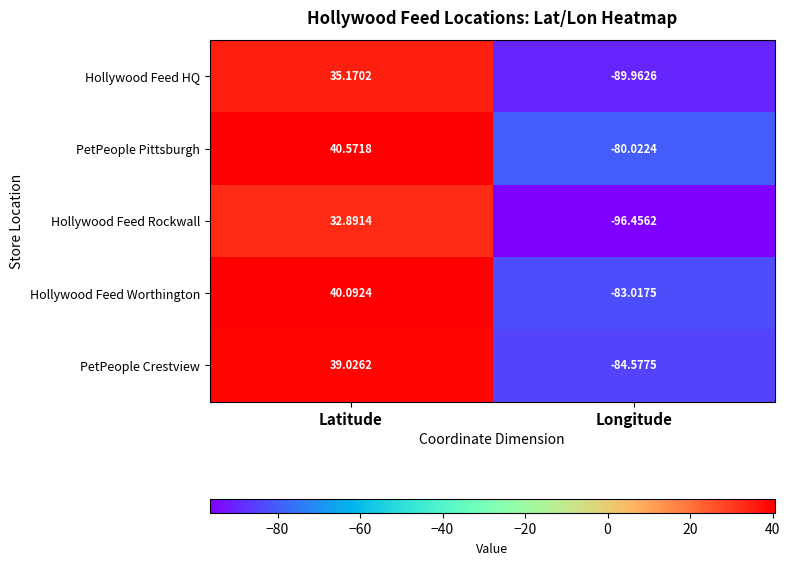

Which series changed the most between Latitude and Longitude?

Hollywood Feed Rockwall